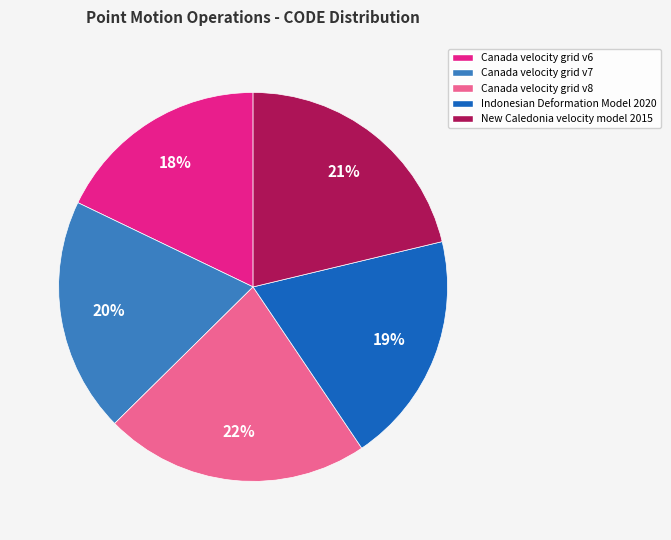

Which has a higher value, Canada velocity grid v6 or Canada velocity grid v8?

Canada velocity grid v8